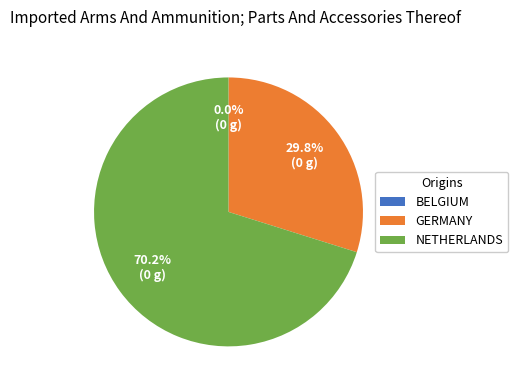

Is there a majority slice in this chart?

Yes